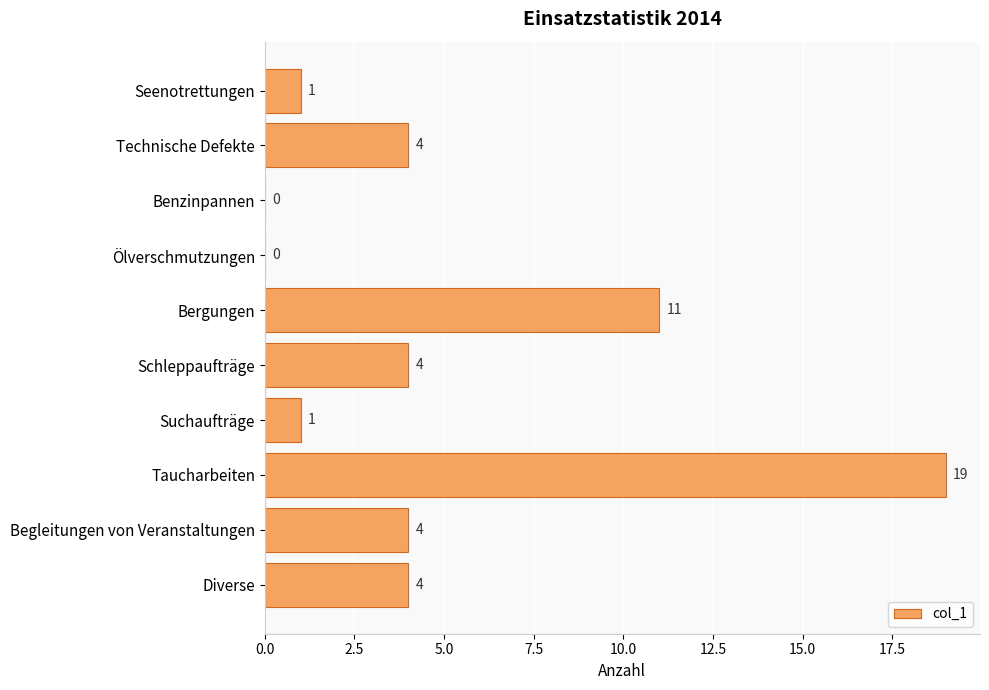

Where is the data nearest to the value 9?

Bergungen